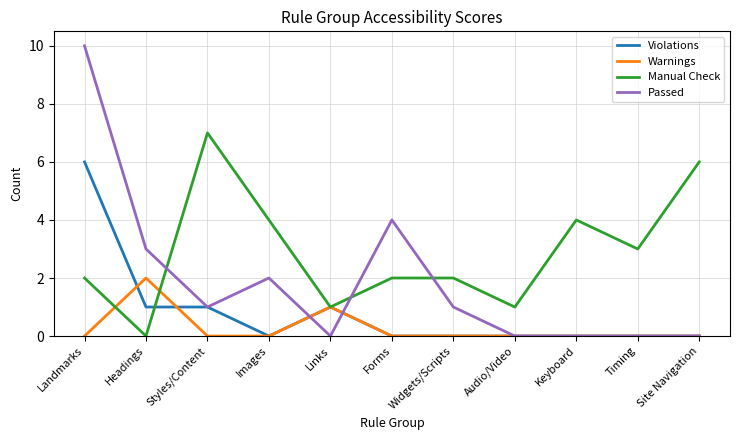

Between which two adjacent categories do Passed and Manual Check first intersect?

Headings and Styles/Content